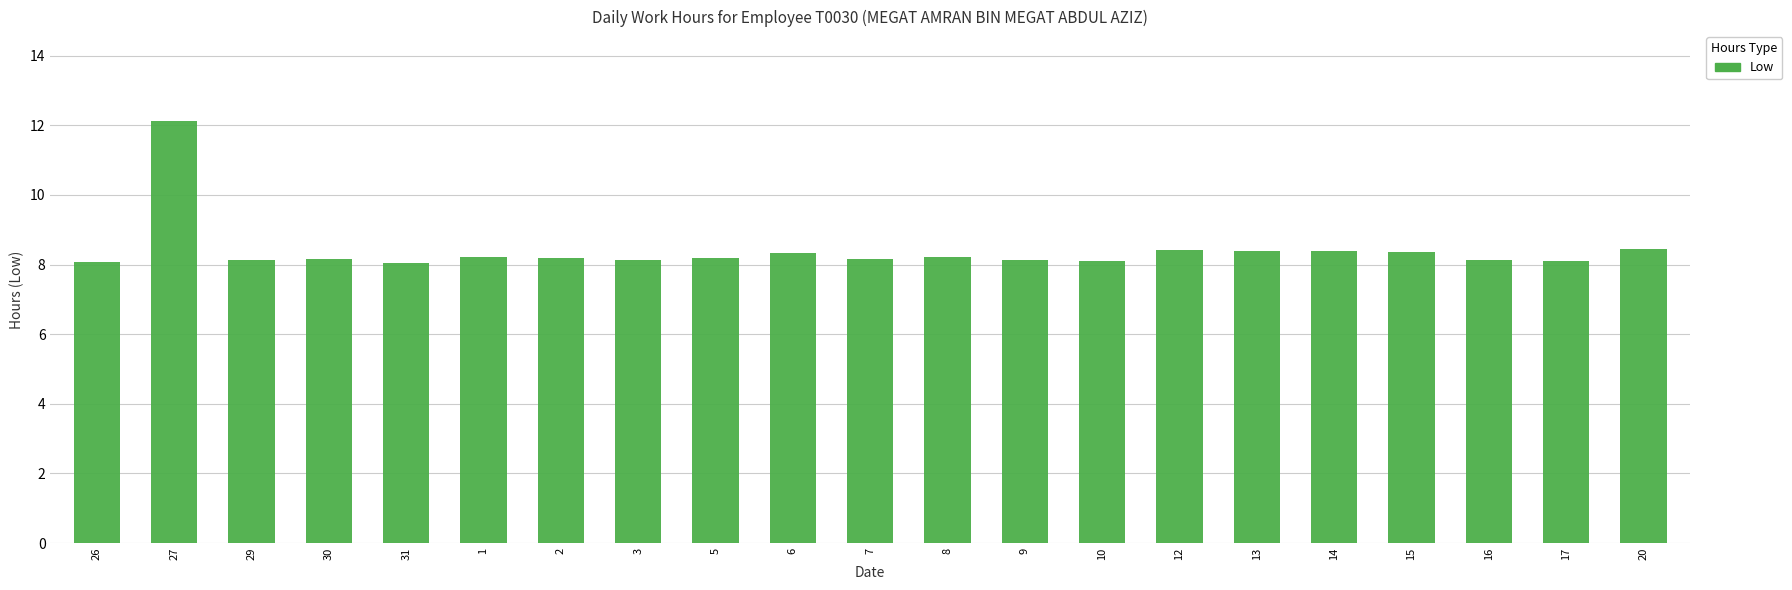

Count the number of data series in this chart.

1